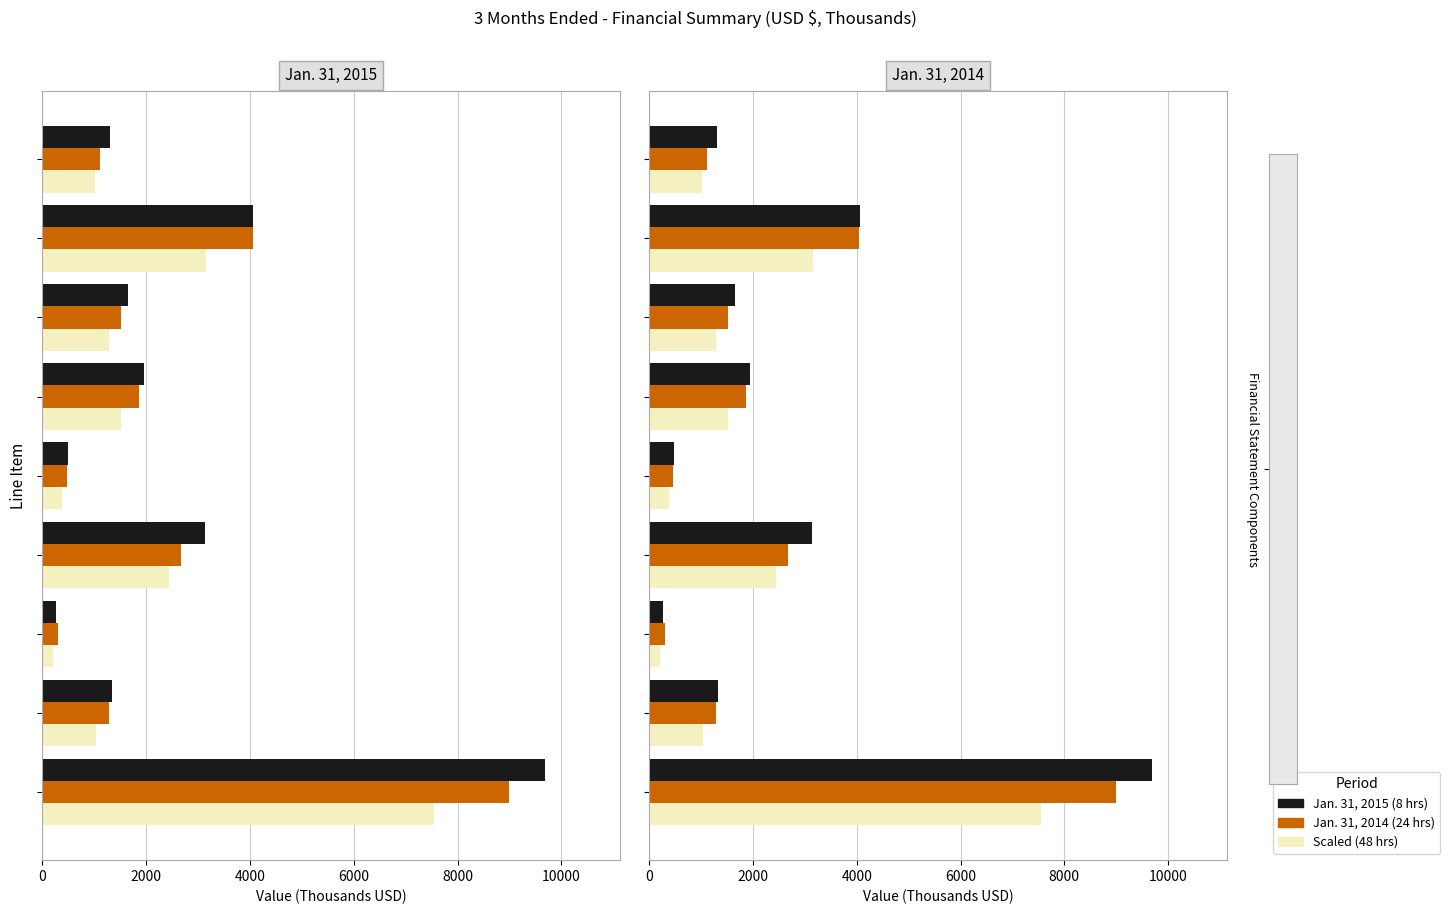

Which series changed the most between 6000 and 12000?

Jan. 31, 2015